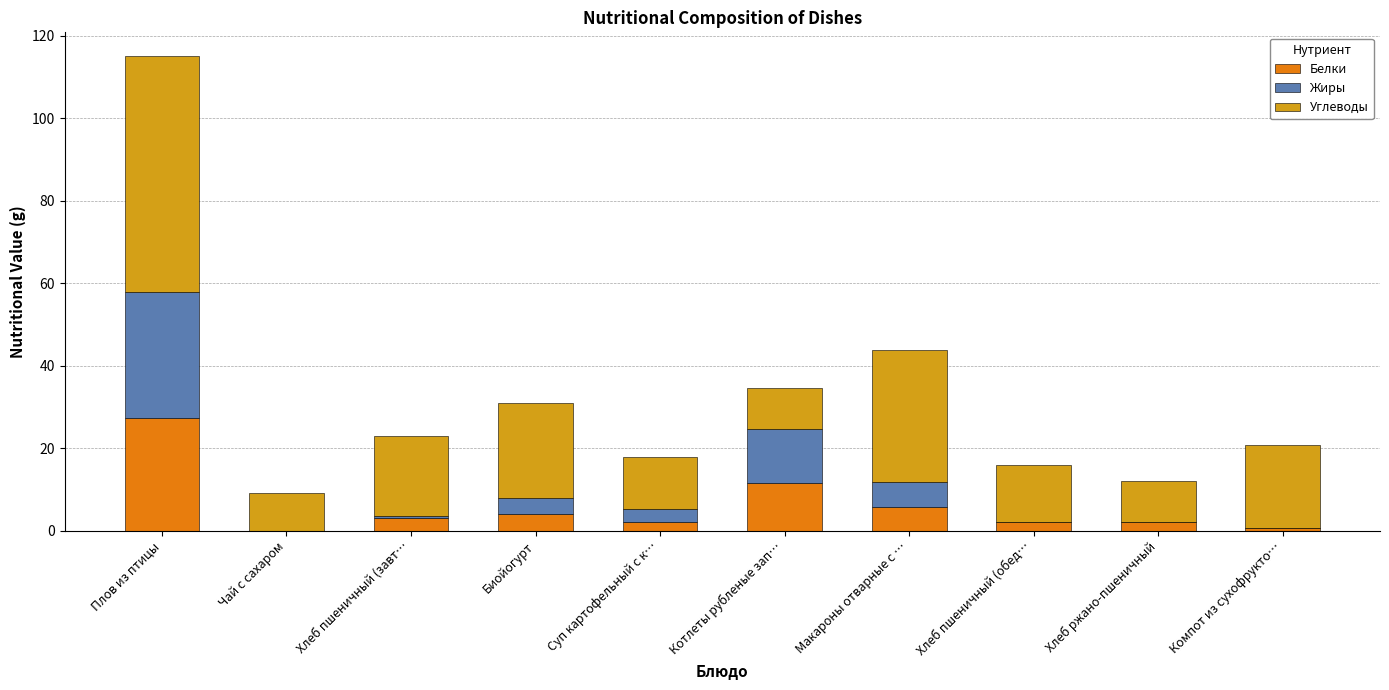

At which label does Белки reach its peak?

Плов из птицы